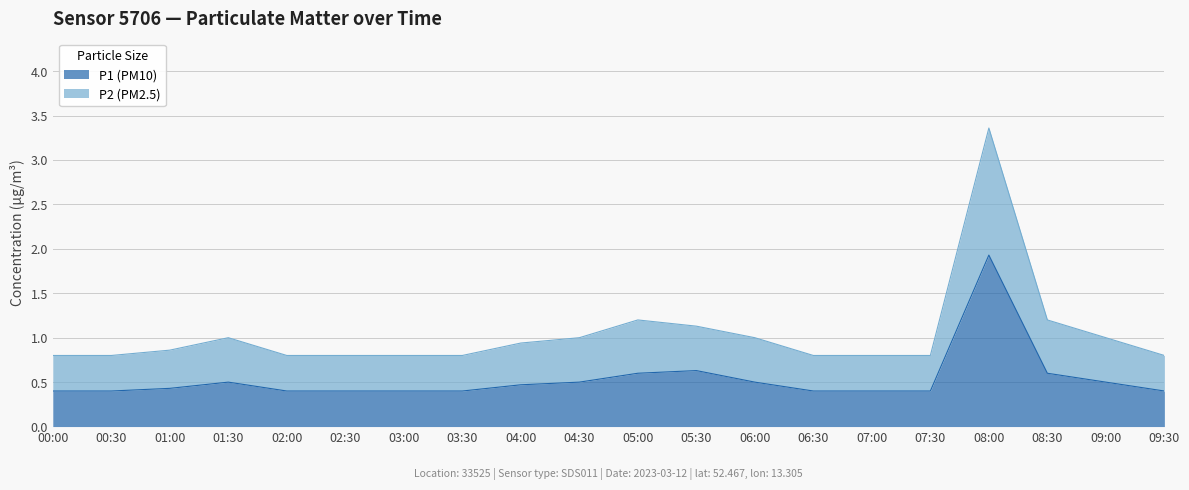

What is the lowest value of the P1 (PM10) series?

0.4